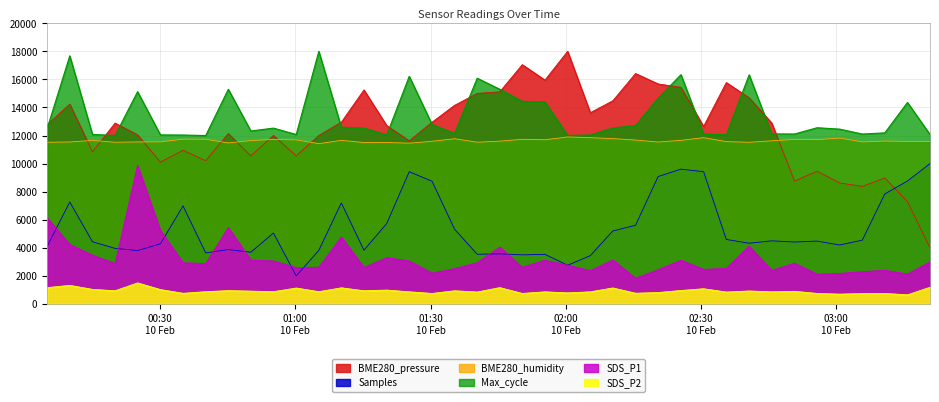

How many lines are shown in the chart?

6